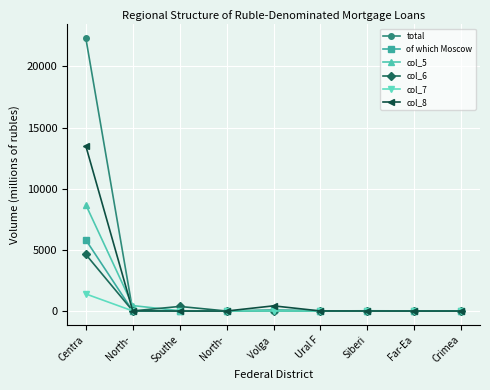

How many lines are shown in the chart?

6